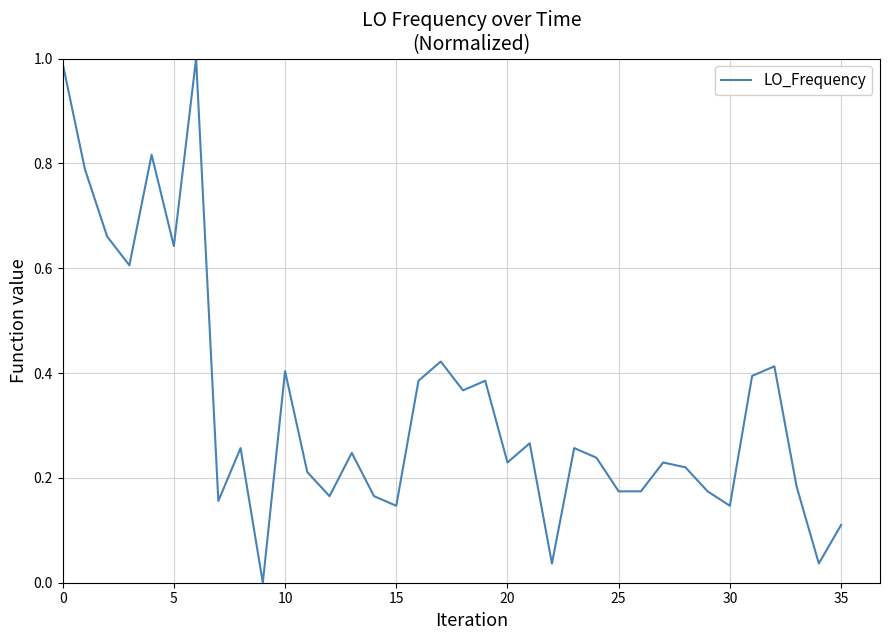

What is the maximum value shown in the chart?

1.0